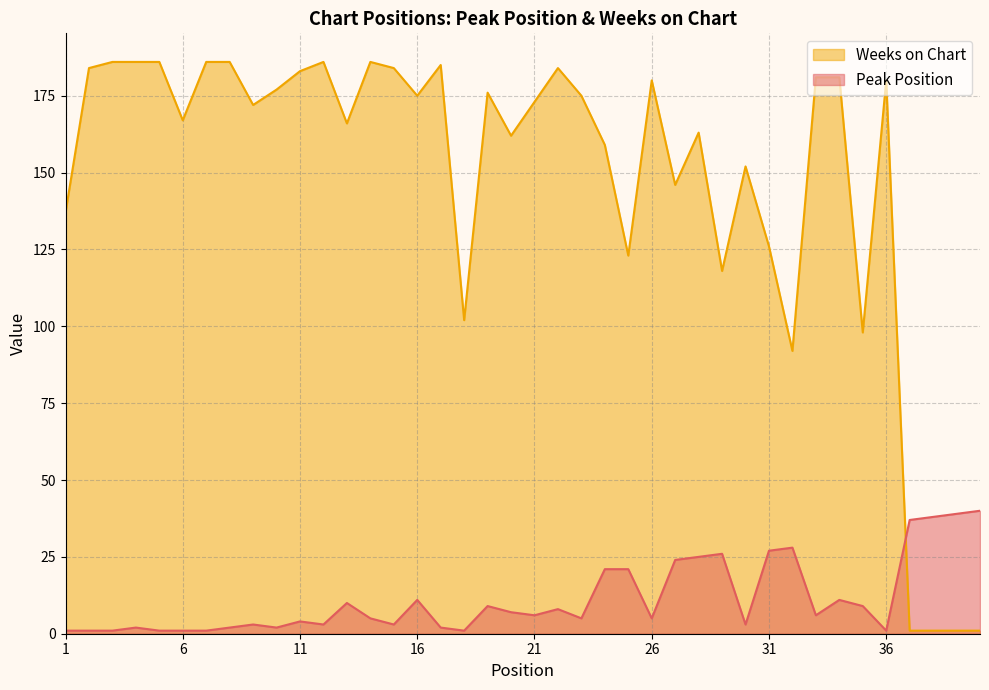

List the series in order of their overall mean, lowest first.

Peak Position, Weeks on Chart